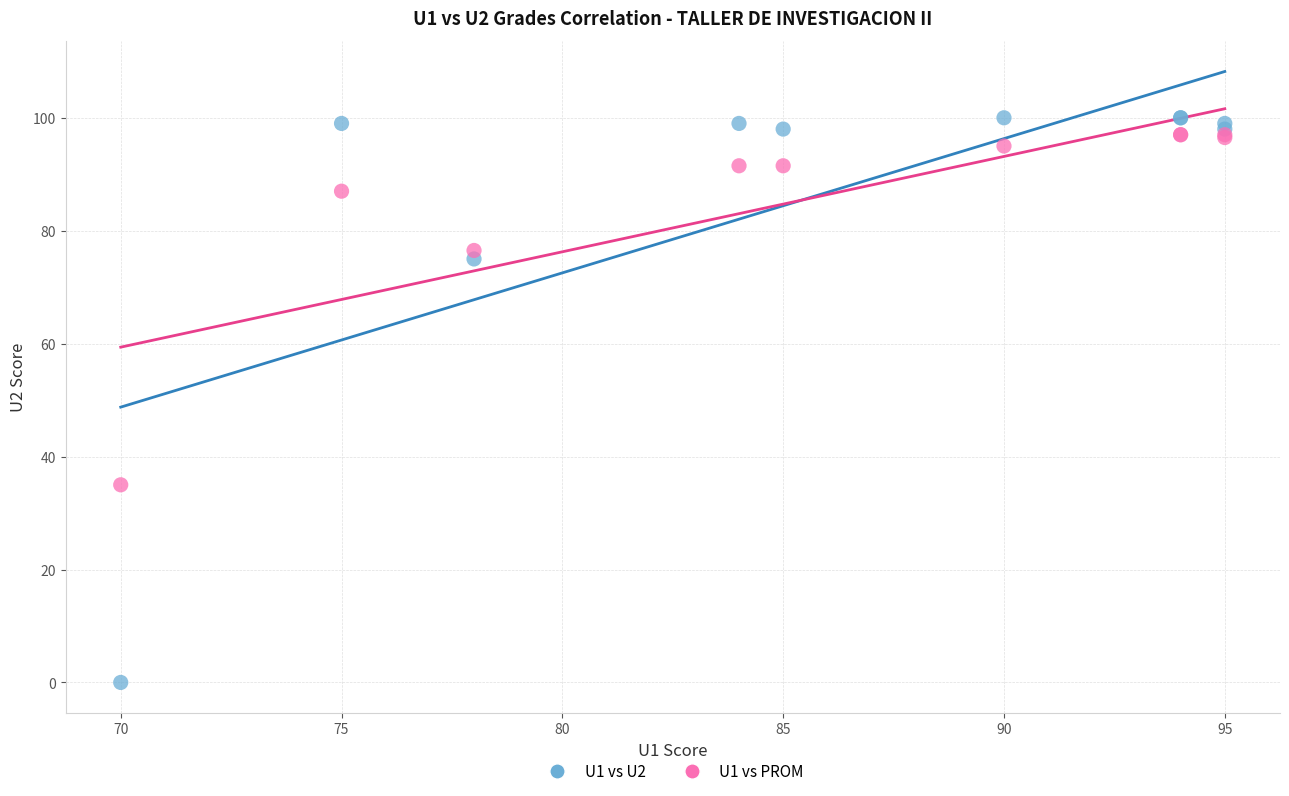

What are all the series names shown in the legend?

U1 vs U2, U1 vs PROM